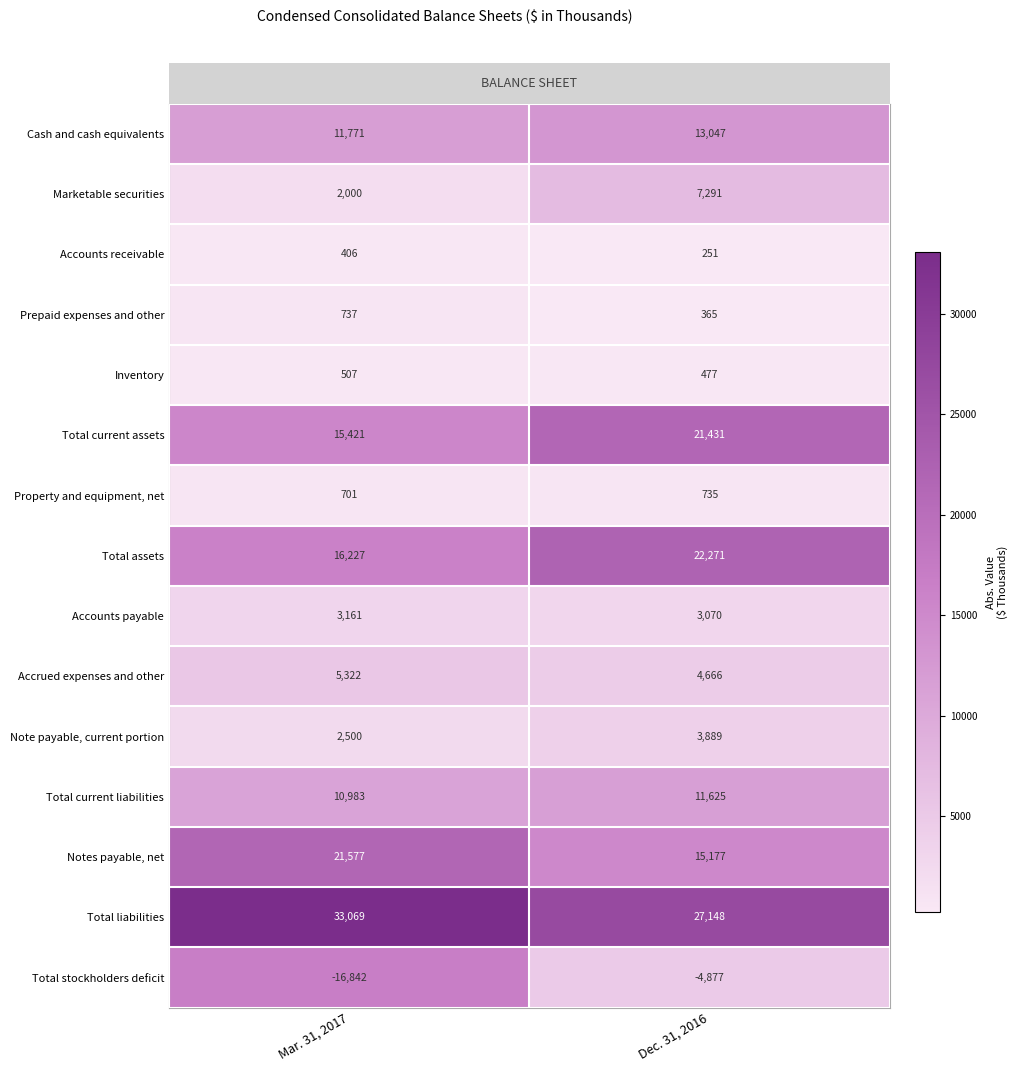

Which series has the largest total across all categories?

Total liabilities